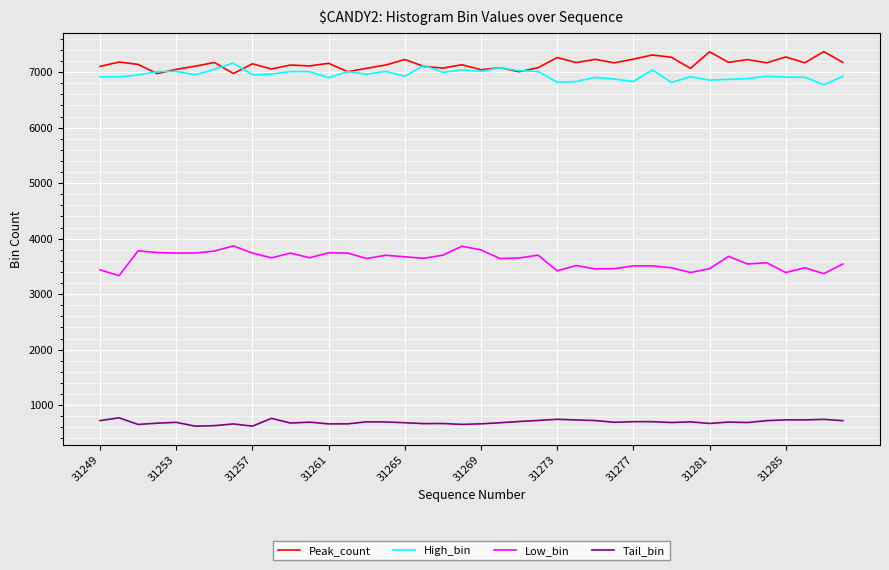

How many lines are shown in the chart?

4